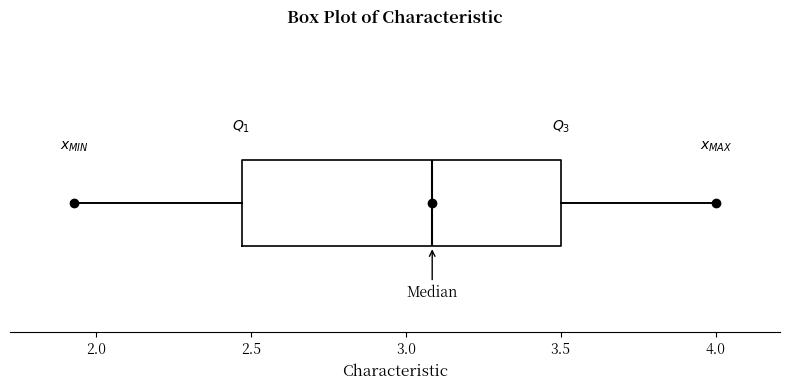

Read this box plot against the x-axis: the position of the median line, the range covered by the box, and the ends of both whiskers. The values are not printed on the chart, so give them approximately, as read against the axis.

median 3.10, box 2.45 to 3.50, whiskers 1.95 to 4.00